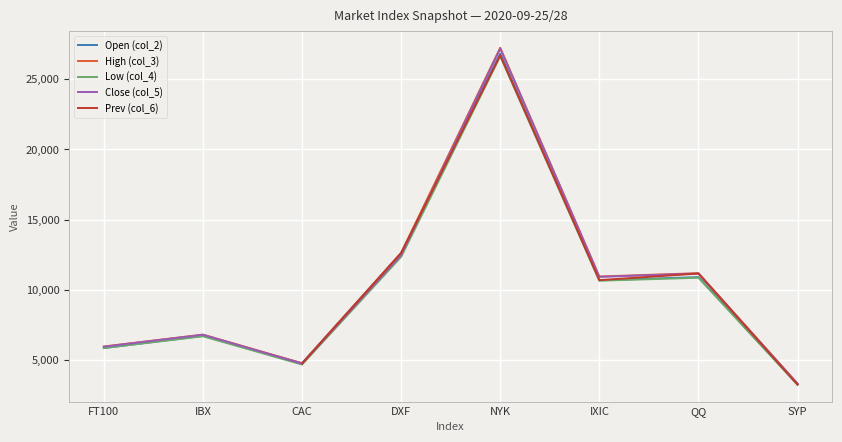

In High (col_3), how many points are lower than both neighbors (excluding endpoints)?

2